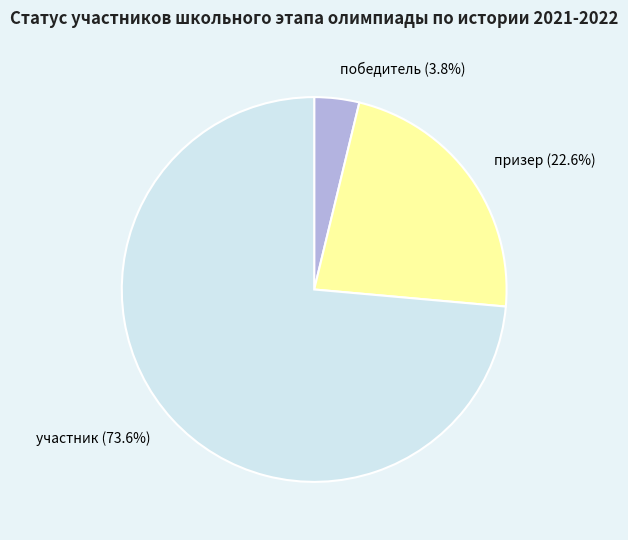

What is the smallest slice in the pie chart?

победитель